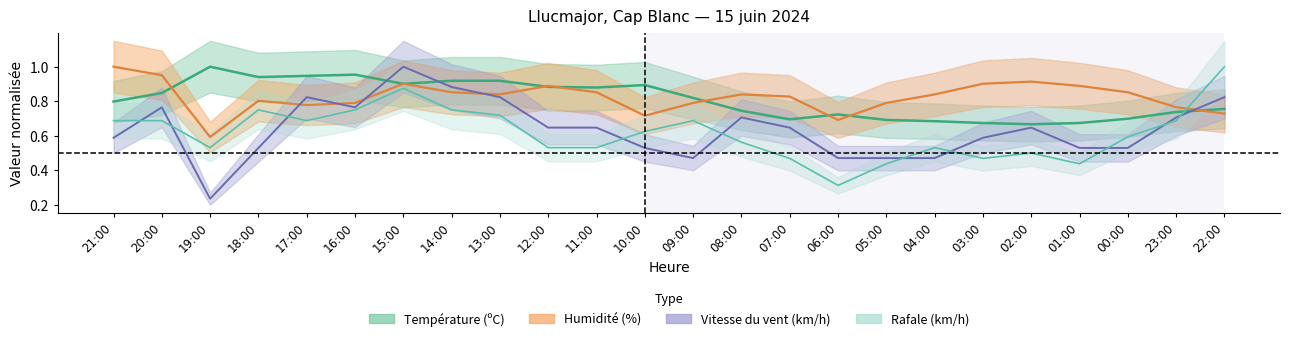

Reading right to left, what are all the values shown in this chart?

Température (ºC): 22:00=0.8	23:00=0.7	00:00=0.7	01:00=0.7	02:00=0.7	03:00=0.7	04:00=0.7	05:00=0.7	06:00=0.7	07:00=0.7	08:00=0.7	09:00=0.8	10:00=0.9	11:00=0.9	12:00=0.9	13:00=0.9	14:00=0.9	15:00=0.9	16:00=1.0	17:00=0.9	18:00=0.9	19:00=1.0	20:00=0.8	21:00=0.8
Humidité (%): 22:00=0.7	23:00=0.8	00:00=0.9	01:00=0.9	02:00=0.9	03:00=0.9	04:00=0.8	05:00=0.8	06:00=0.7	07:00=0.8	08:00=0.8	09:00=0.8	10:00=0.7	11:00=0.9	12:00=0.9	13:00=0.8	14:00=0.9	15:00=0.9	16:00=0.8	17:00=0.8	18:00=0.8	19:00=0.6	20:00=1.0	21:00=1.0
Vitesse du vent (km/h): 22:00=0.8	23:00=0.7	00:00=0.5	01:00=0.5	02:00=0.6	03:00=0.6	04:00=0.5	05:00=0.5	06:00=0.5	07:00=0.6	08:00=0.7	09:00=0.5	10:00=0.5	11:00=0.6	12:00=0.6	13:00=0.8	14:00=0.9	15:00=1.0	16:00=0.8	17:00=0.8	18:00=0.5	19:00=0.2	20:00=0.8	21:00=0.6
Rafale (km/h): 22:00=1.0	23:00=0.7	00:00=0.6	01:00=0.4	02:00=0.5	03:00=0.5	04:00=0.5	05:00=0.4	06:00=0.3	07:00=0.5	08:00=0.6	09:00=0.7	10:00=0.6	11:00=0.5	12:00=0.5	13:00=0.7	14:00=0.8	15:00=0.9	16:00=0.8	17:00=0.7	18:00=0.8	19:00=0.5	20:00=0.7	21:00=0.7